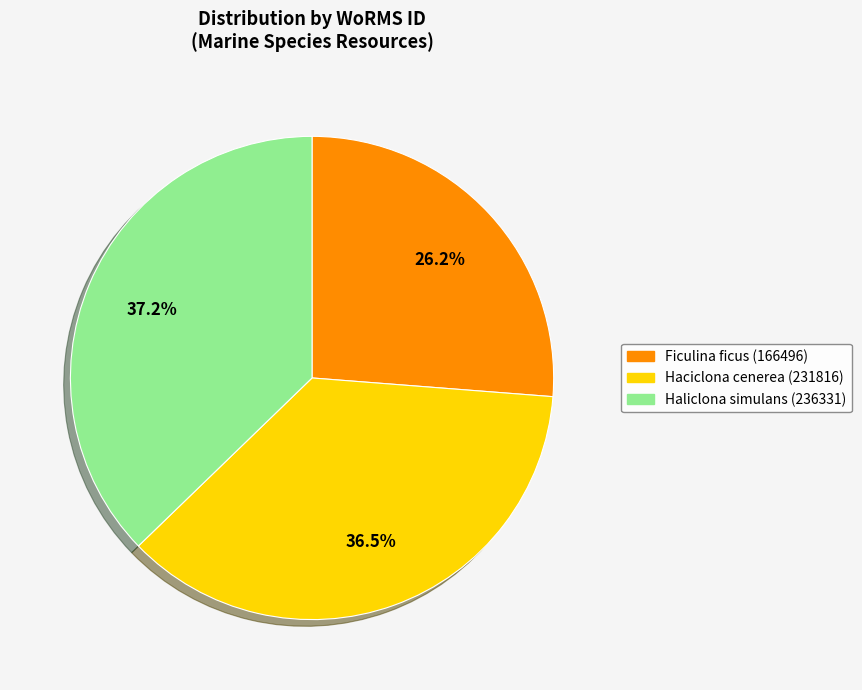

What percentage do Ficulina ficus (166496) and Haciclona cenerea (231816) together represent?

62.8%